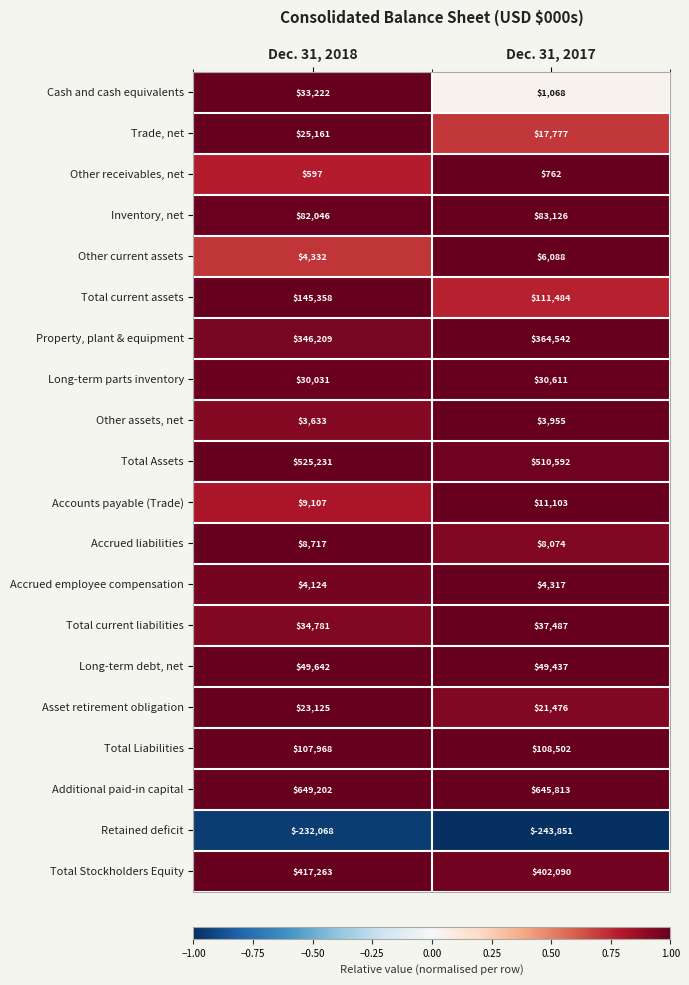

Which series changed the most between Dec. 31, 2018 and Dec. 31, 2017?

Total current assets